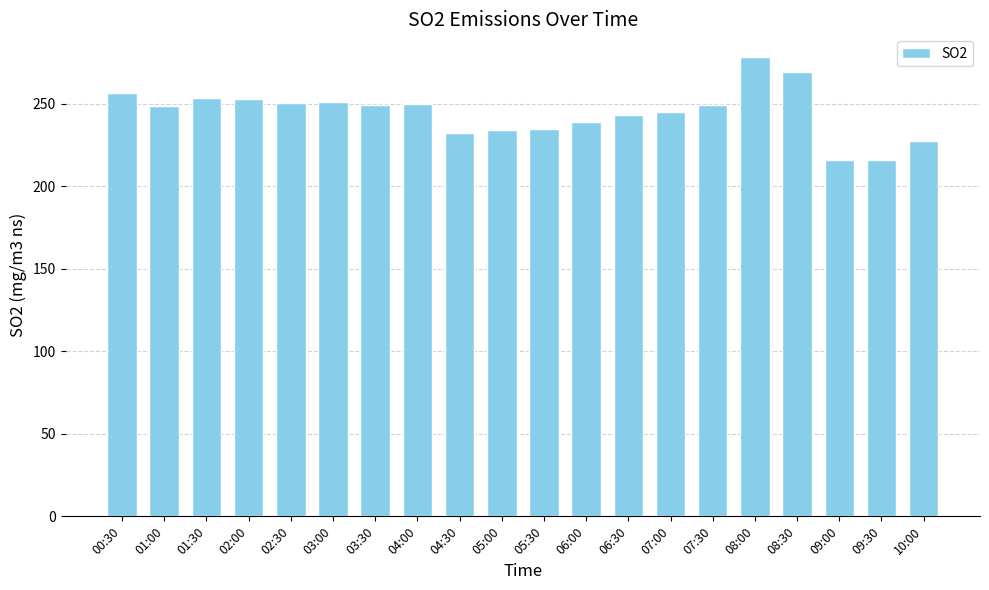

The value at 01:00 is 248.7. True or false?

True